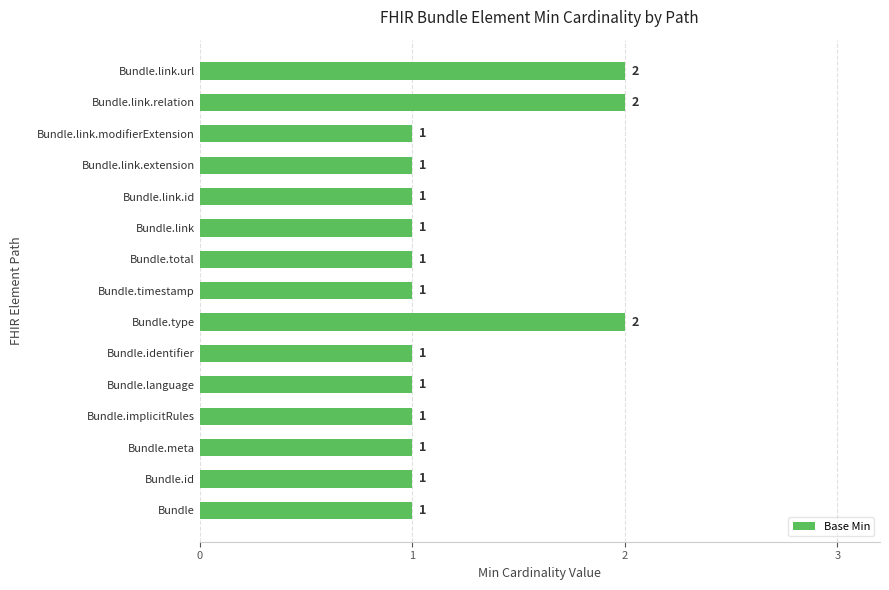

Approximately how many times larger is the value at Bundle.link compared to Bundle.implicitRules?

1.0